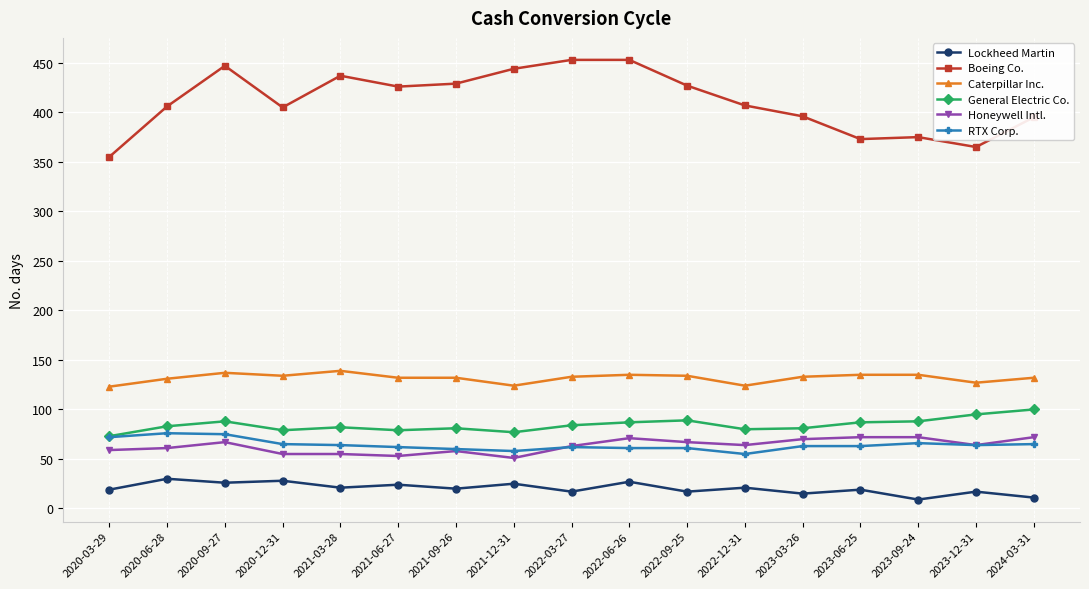

What is the greatest value displayed?

453